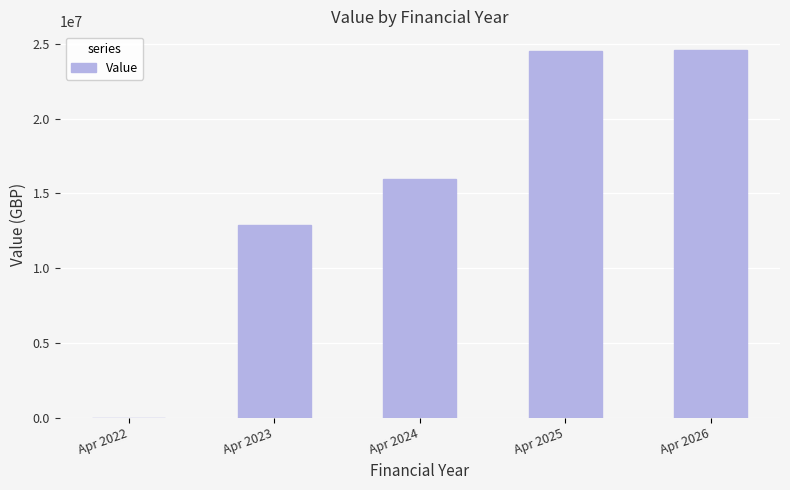

What is the ratio of the value at Apr 2023 to the value at Apr 2026?

0.5